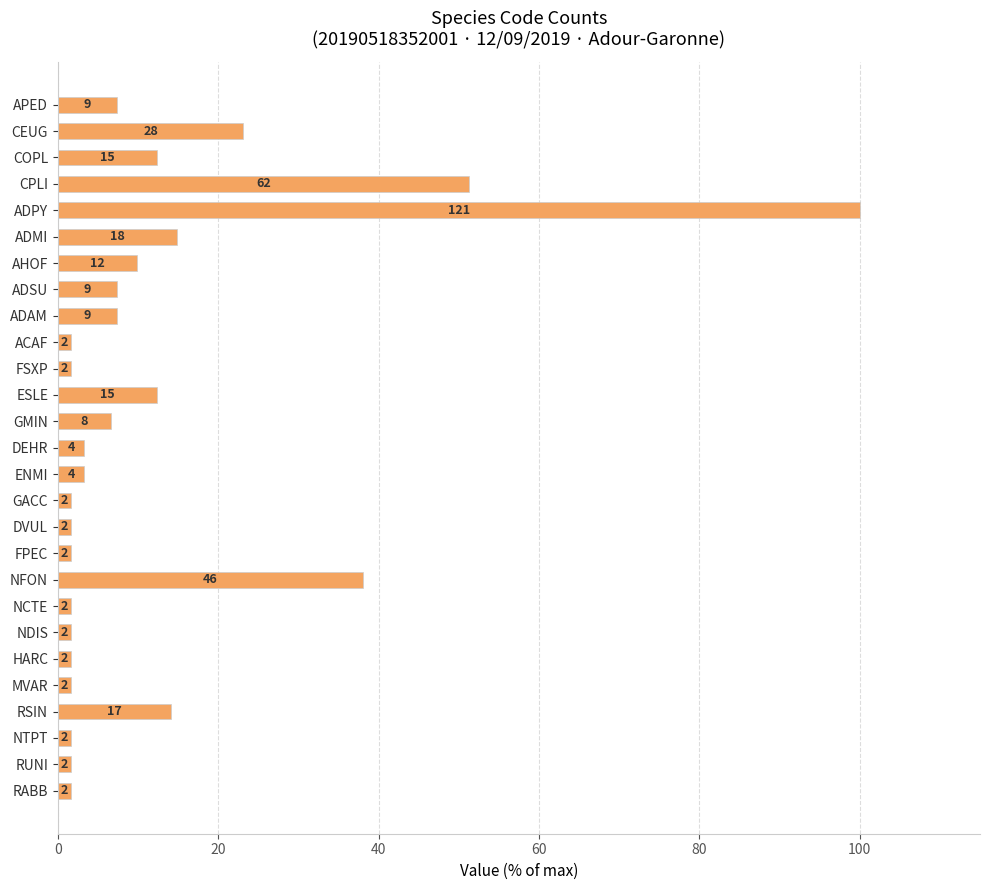

Does the chart contain any negative values?

No